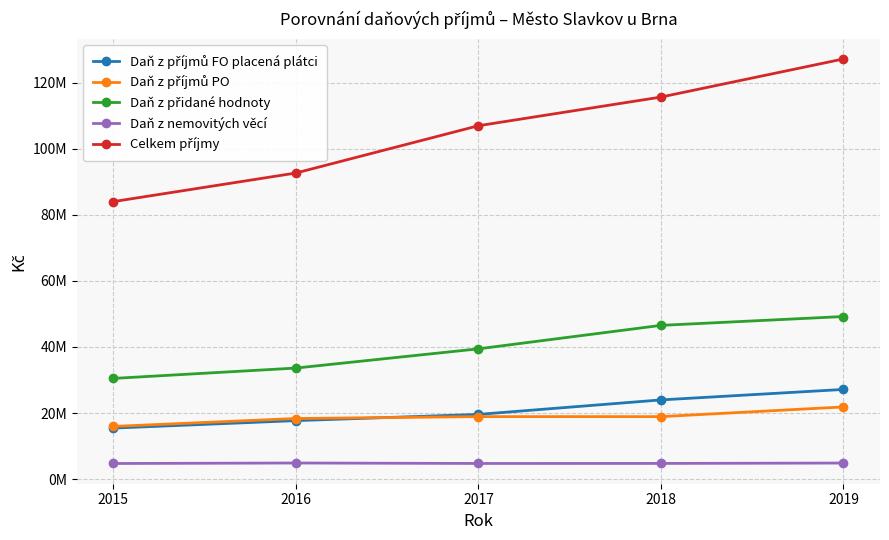

Does the chart have visible grid lines?

Yes